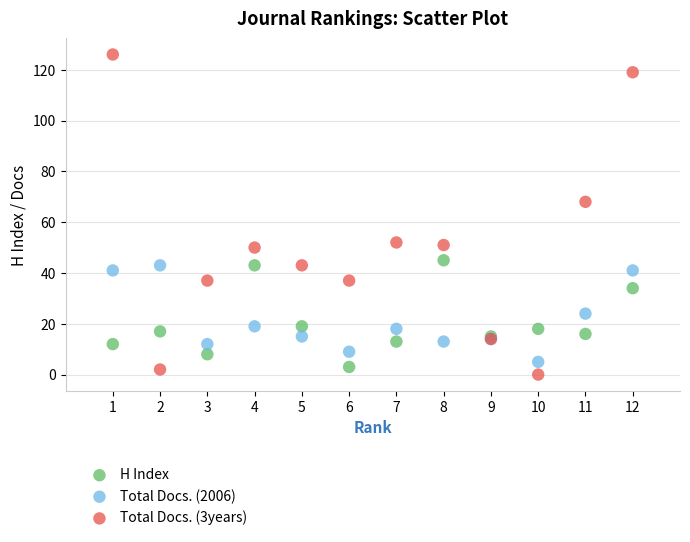

What is the X range (max minus min) for the scatter plot?

11